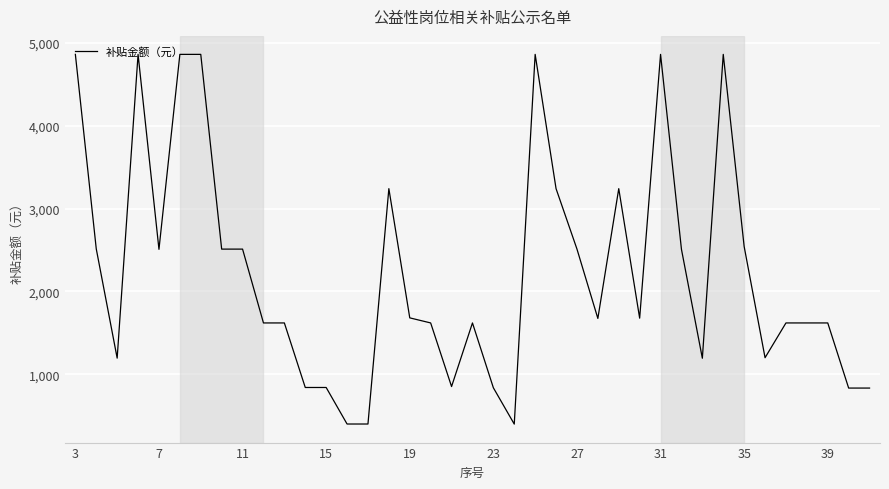

True or false: there are more than 1 points higher than both neighbors.

True